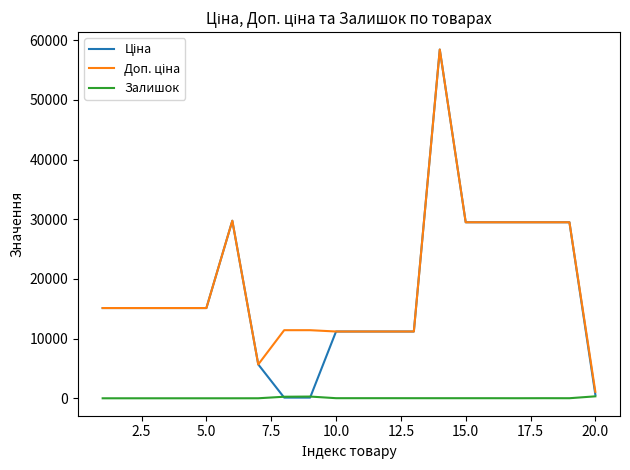

Which series has the widest spread of values?

Ціна